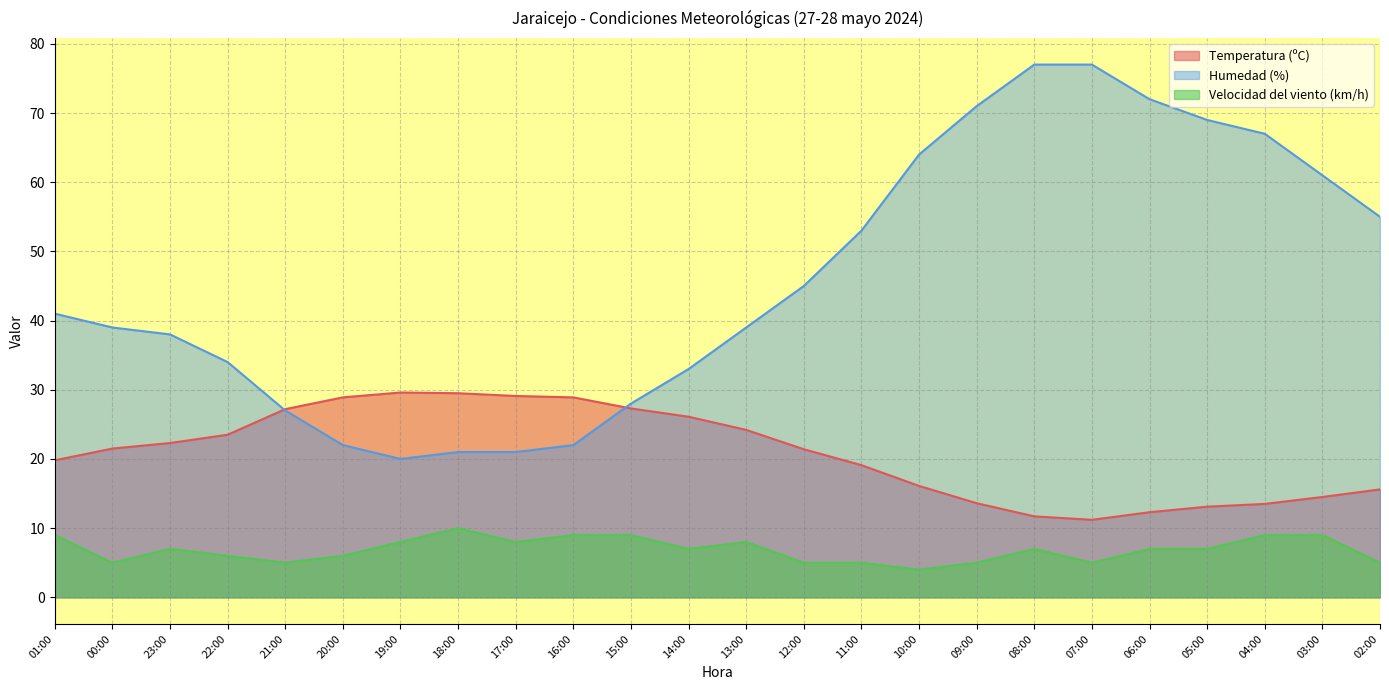

Where is the first local maximum for Velocidad del viento (km/h)?

23:00